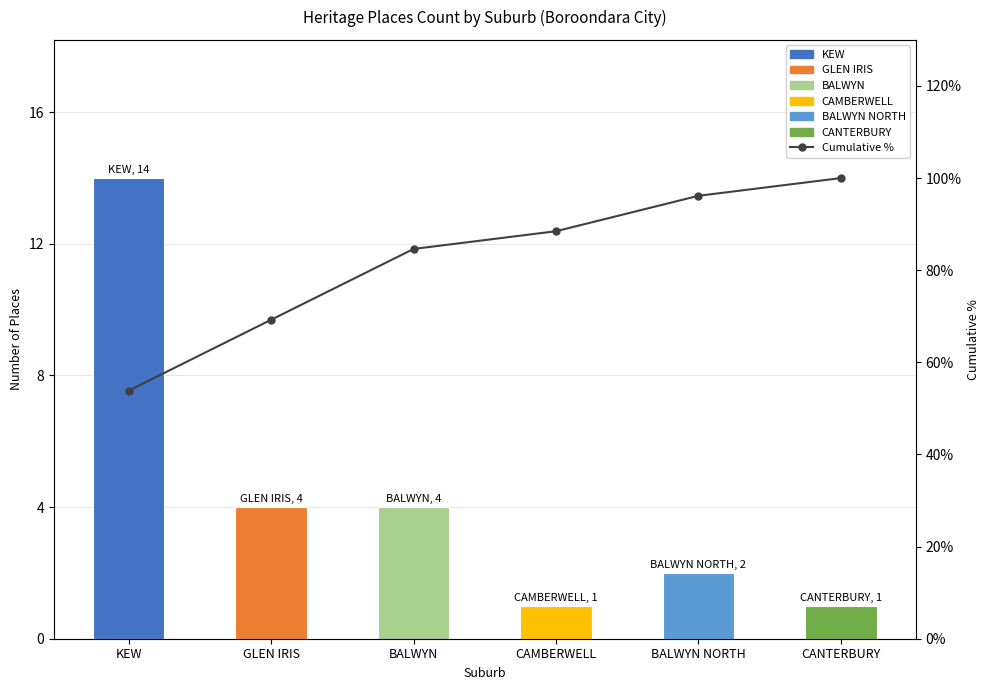

How many bars are there in total?

6